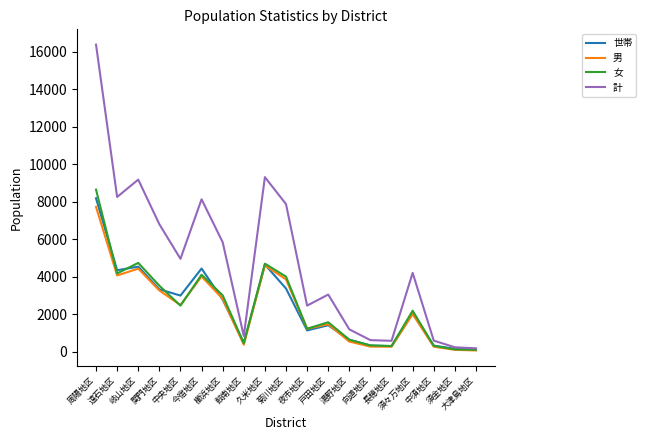

What is the spread (max minus min) of values at 中央地区?

2496